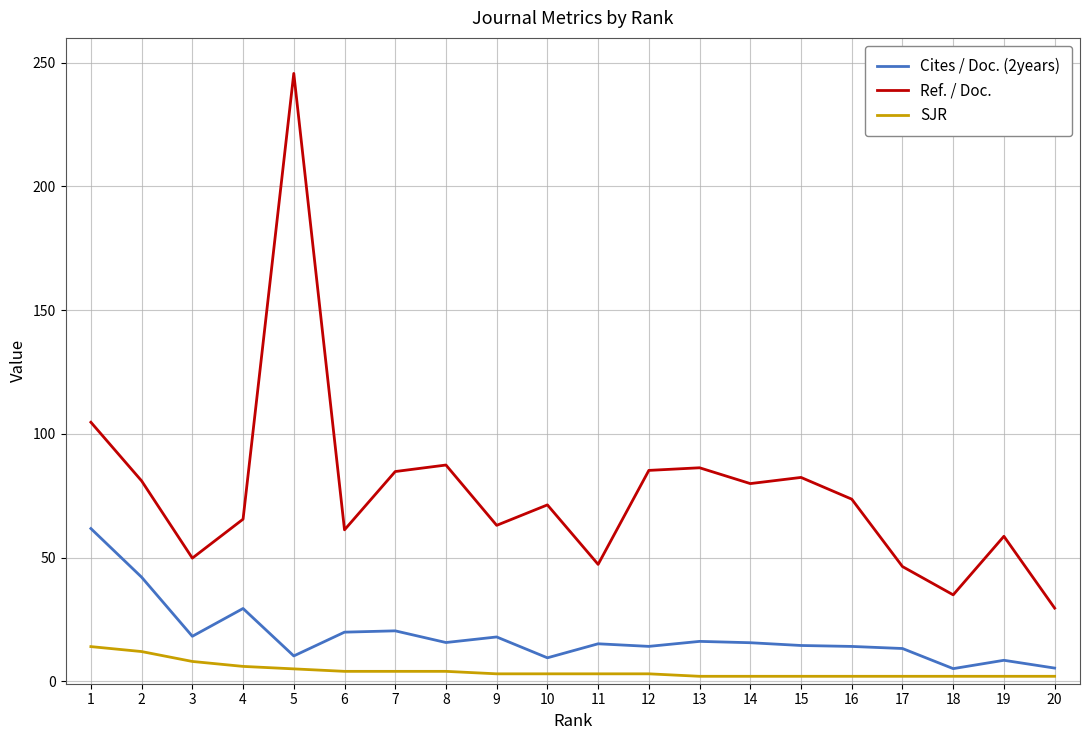

Is it true that SJR equals 4.0 at 6?

True